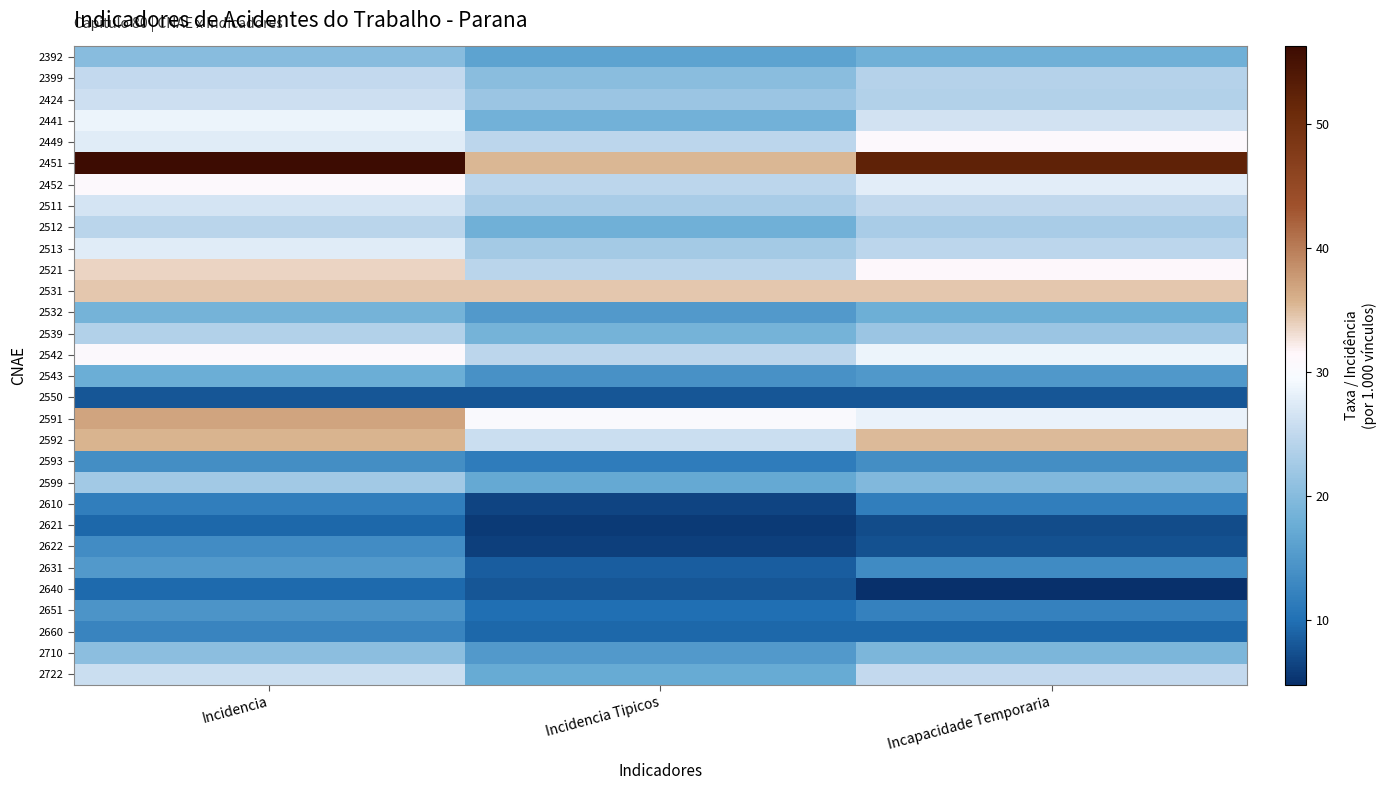

Reading left to right, what are all the values shown in this chart?

2392: Incidencia=20.1	Incidencia Tipicos=16.2	Incapacidade Temporaria=18.1
2399: Incidencia=25.1	Incidencia Tipicos=20.3	Incapacidade Temporaria=23.9
2424: Incidencia=26.0	Incidencia Tipicos=21.7	Incapacidade Temporaria=23.8
2441: Incidencia=28.7	Incidencia Tipicos=18.4	Incapacidade Temporaria=26.4
2449: Incidencia=27.6	Incidencia Tipicos=24.6	Incapacidade Temporaria=30.7
2451: Incidencia=56.2	Incidencia Tipicos=35.4	Incapacidade Temporaria=52.3
2452: Incidencia=31.0	Incidencia Tipicos=24.6	Incapacidade Temporaria=27.8
2511: Incidencia=26.5	Incidencia Tipicos=22.9	Incapacidade Temporaria=25.0
2512: Incidencia=24.4	Incidencia Tipicos=18.1	Incapacidade Temporaria=22.9
2513: Incidencia=27.6	Incidencia Tipicos=22.5	Incapacidade Temporaria=24.6
2521: Incidencia=33.5	Incidencia Tipicos=24.3	Incapacidade Temporaria=31.2
2531: Incidencia=34.4	Incidencia Tipicos=34.4	Incapacidade Temporaria=34.4
2532: Incidencia=18.5	Incidencia Tipicos=15.2	Incapacidade Temporaria=17.9
2539: Incidencia=23.7	Incidencia Tipicos=18.6	Incapacidade Temporaria=21.8
2542: Incidencia=30.6	Incidencia Tipicos=24.6	Incapacidade Temporaria=28.6
2543: Incidencia=17.6	Incidencia Tipicos=14.1	Incapacidade Temporaria=15.0
2550: Incidencia=7.9	Incidencia Tipicos=7.9	Incapacidade Temporaria=7.9
2591: Incidencia=36.8	Incidencia Tipicos=30.1	Incapacidade Temporaria=28.5
2592: Incidencia=35.7	Incidencia Tipicos=25.8	Incapacidade Temporaria=35.2
2593: Incidencia=13.8	Incidencia Tipicos=11.6	Incapacidade Temporaria=13.8
2599: Incidencia=22.3	Incidencia Tipicos=17.2	Incapacidade Temporaria=19.4
2610: Incidencia=11.8	Incidencia Tipicos=6.5	Incapacidade Temporaria=11.8
2621: Incidencia=9.2	Incidencia Tipicos=5.7	Incapacidade Temporaria=7.1
2622: Incidencia=13.6	Incidencia Tipicos=6.0	Incapacidade Temporaria=7.6
2631: Incidencia=15.1	Incidencia Tipicos=8.4	Incapacidade Temporaria=13.3
2640: Incidencia=9.5	Incidencia Tipicos=7.9	Incapacidade Temporaria=4.8
2651: Incidencia=14.5	Incidencia Tipicos=9.9	Incapacidade Temporaria=12.2
2660: Incidencia=12.4	Incidencia Tipicos=9.3	Incapacidade Temporaria=9.3
2710: Incidencia=20.6	Incidencia Tipicos=15.1	Incapacidade Temporaria=19.2
2722: Incidencia=25.7	Incidencia Tipicos=17.3	Incapacidade Temporaria=25.1